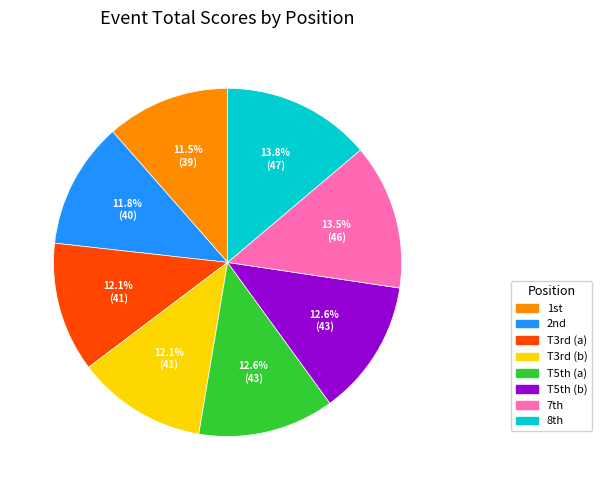

Combined, do T3rd (b) and T3rd (a) account for over 50%?

No